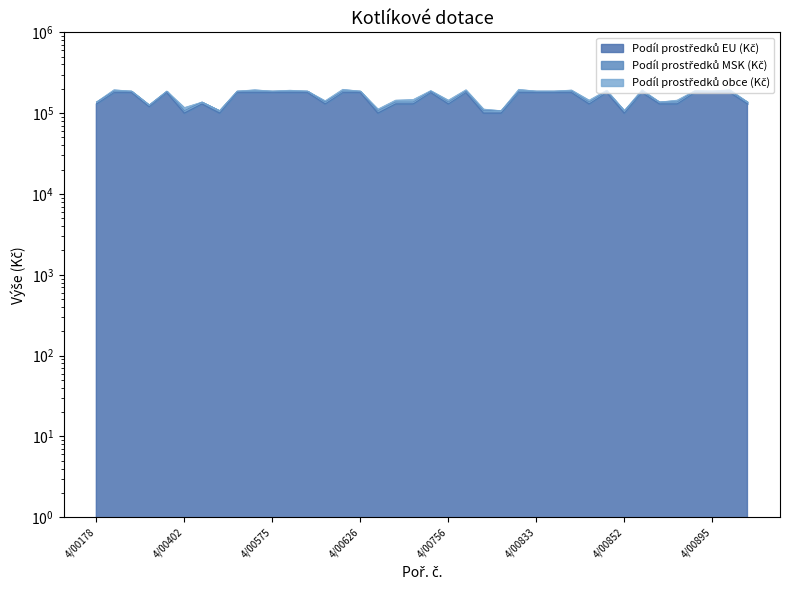

Where does the Výše dotace (Kč) series first go above 187500?

4/00209